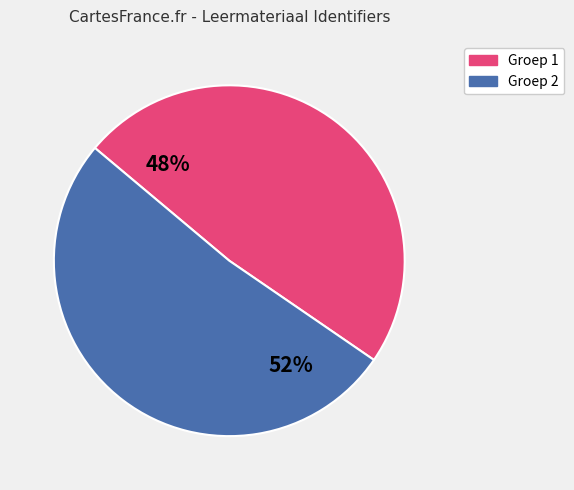

Count the number of slices in the pie.

2